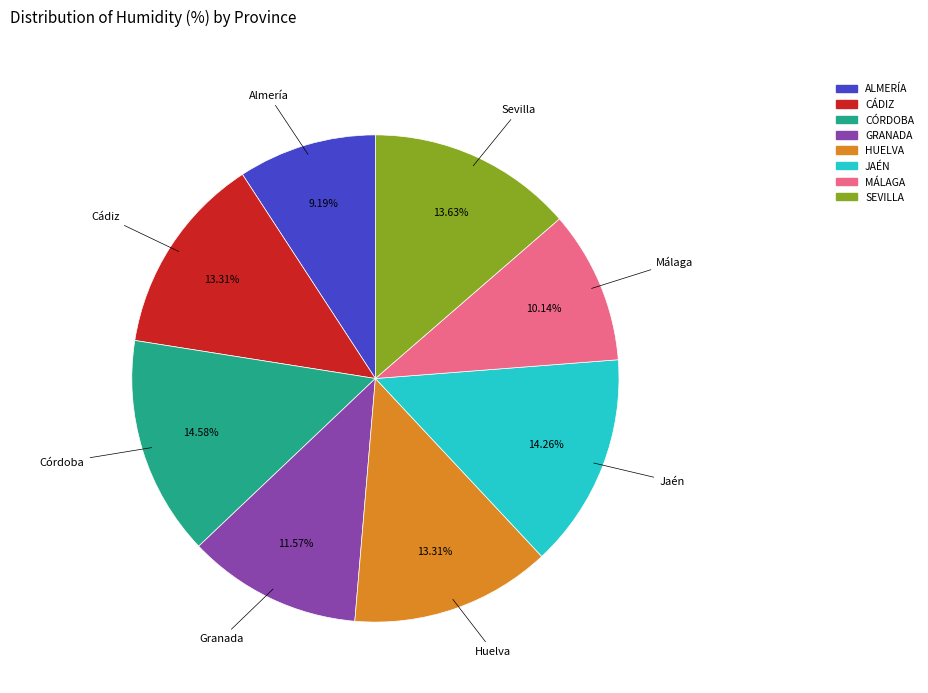

Is there a majority slice in this chart?

No